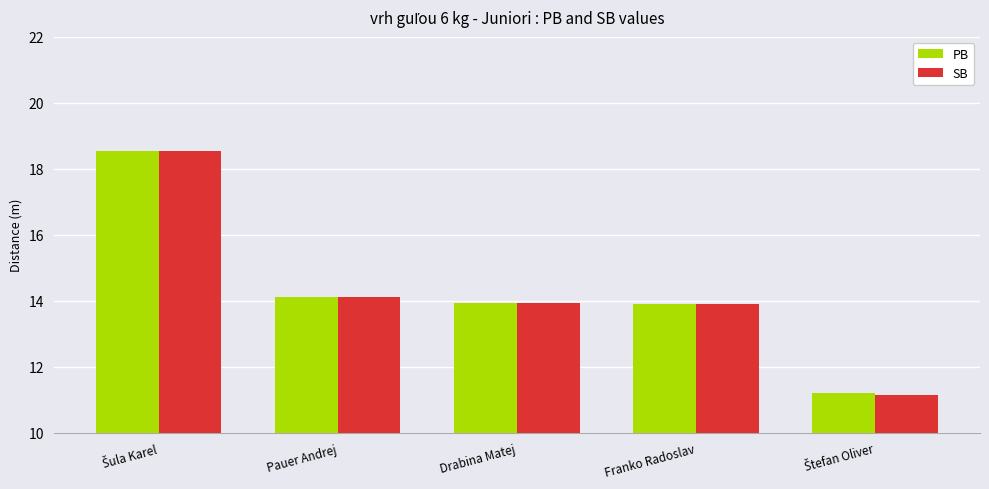

Is it true that SB equals 14.1 at Pauer Andrej?

True